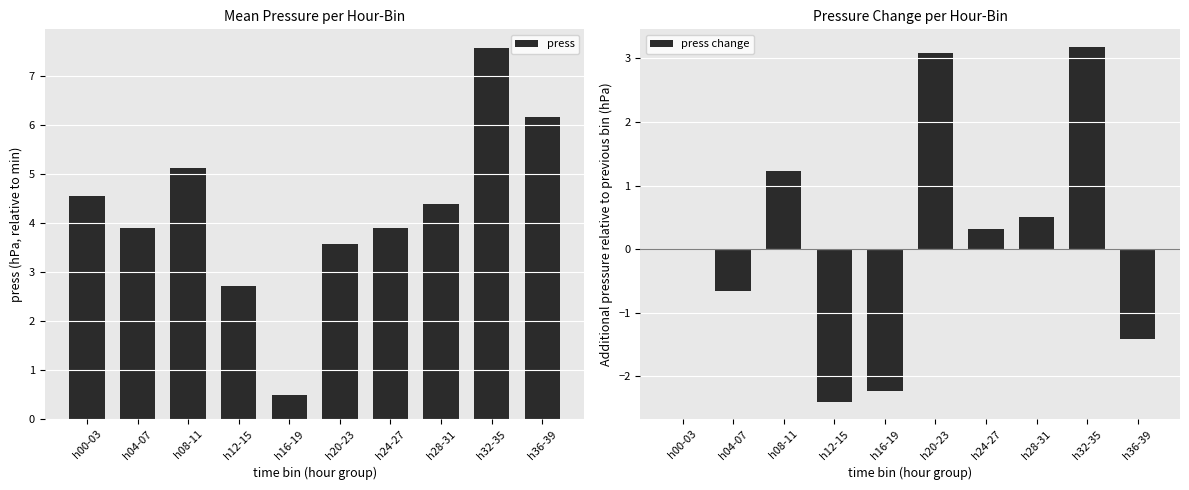

Between h08-11 and h12-15, which is larger?

h08-11